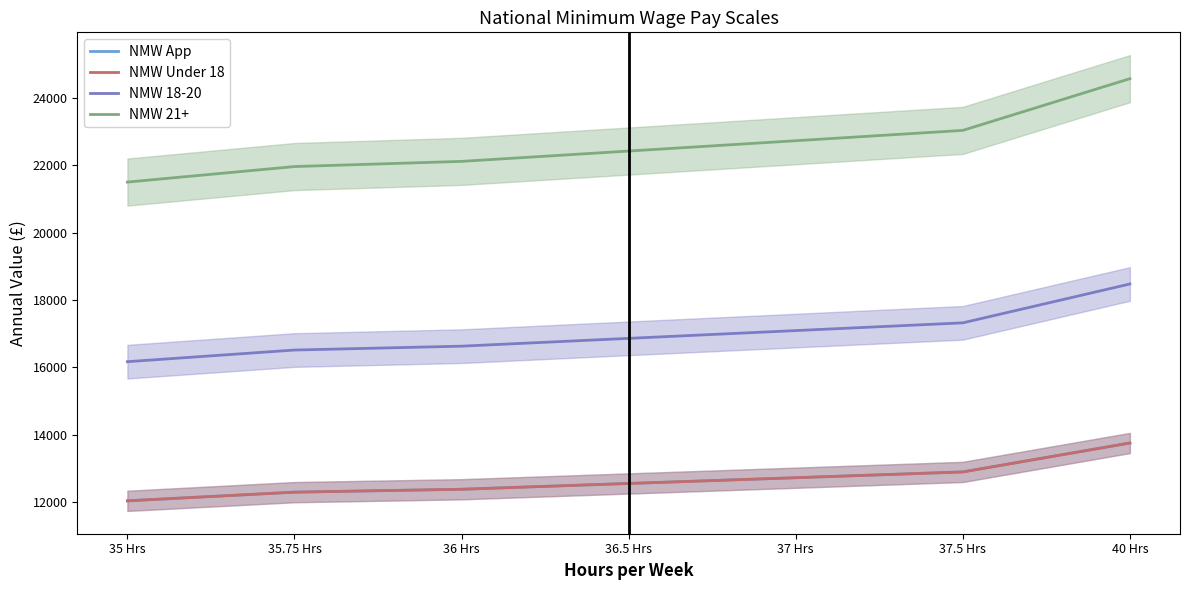

Which series has the widest spread of values?

NMW 21+